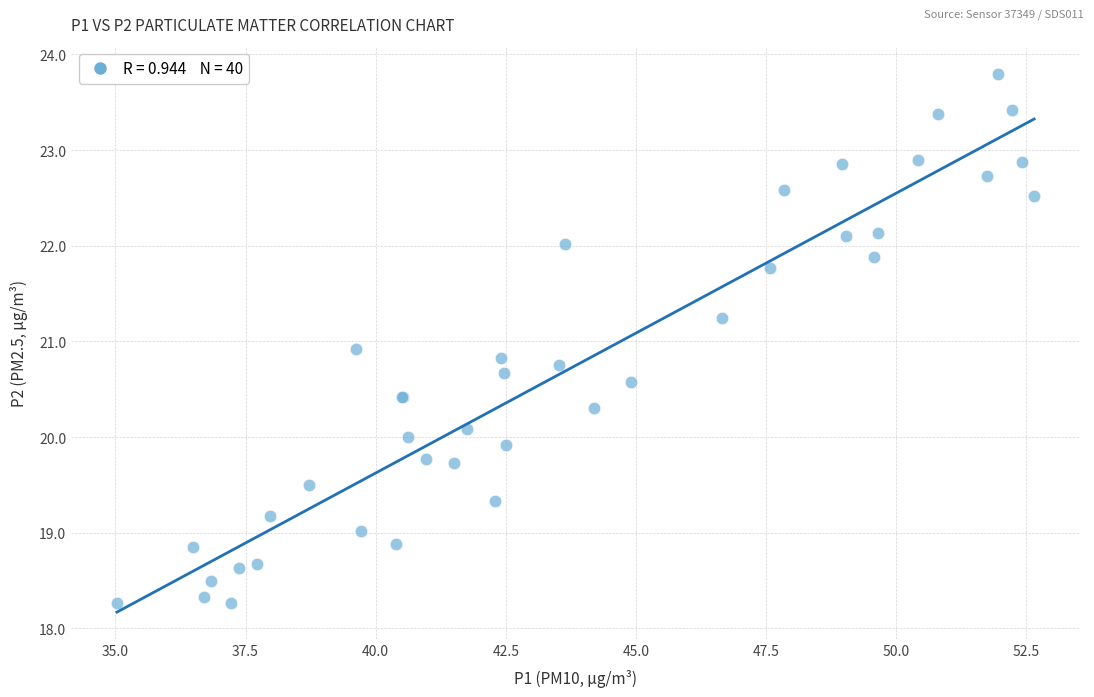

What Y value in the scatter plot is closest to 21?

20.9